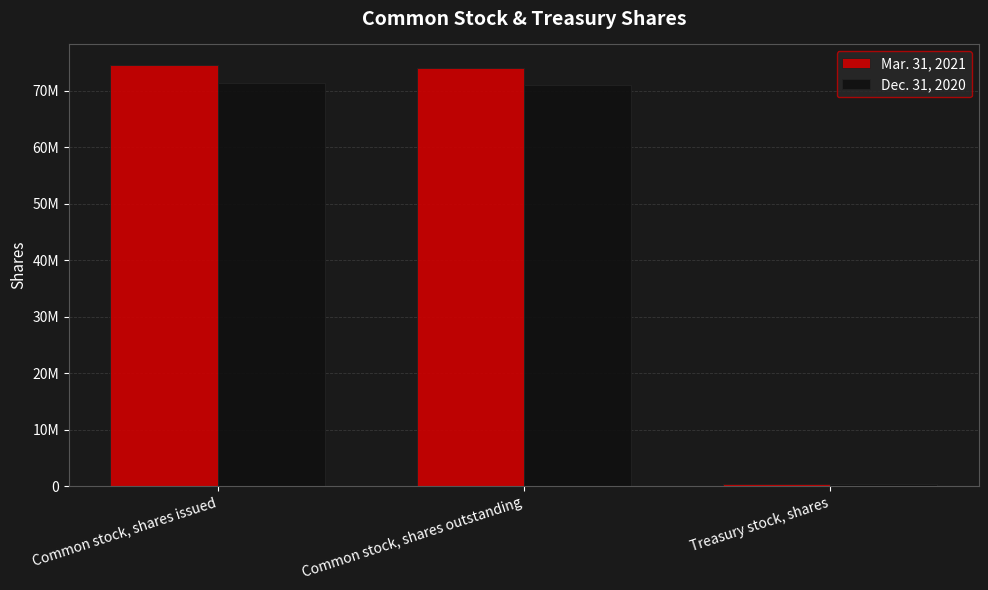

At Treasury stock, shares, list the series in order from largest to smallest.

Mar. 31, 2021, Dec. 31, 2020